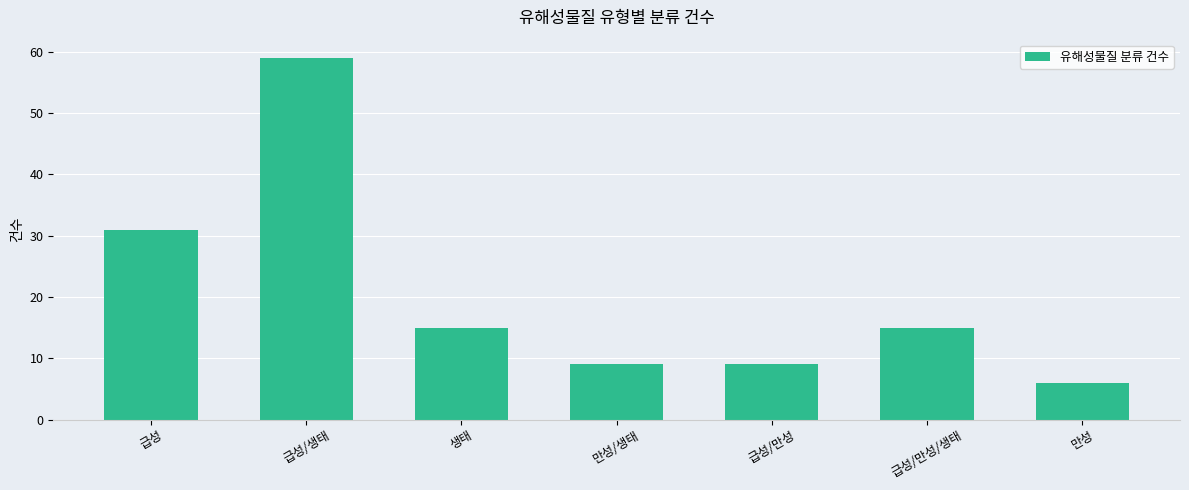

How many series are shown in this chart?

1